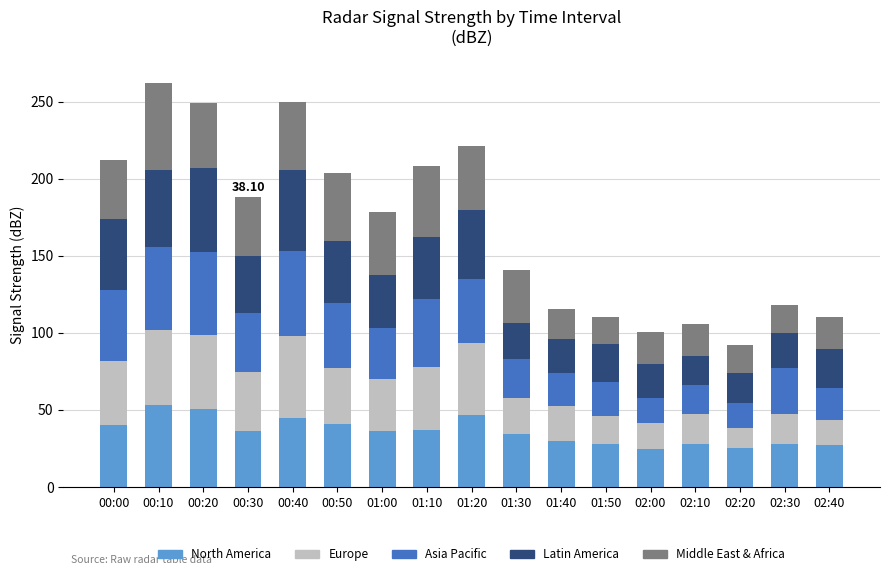

How many data points does each series have?

17